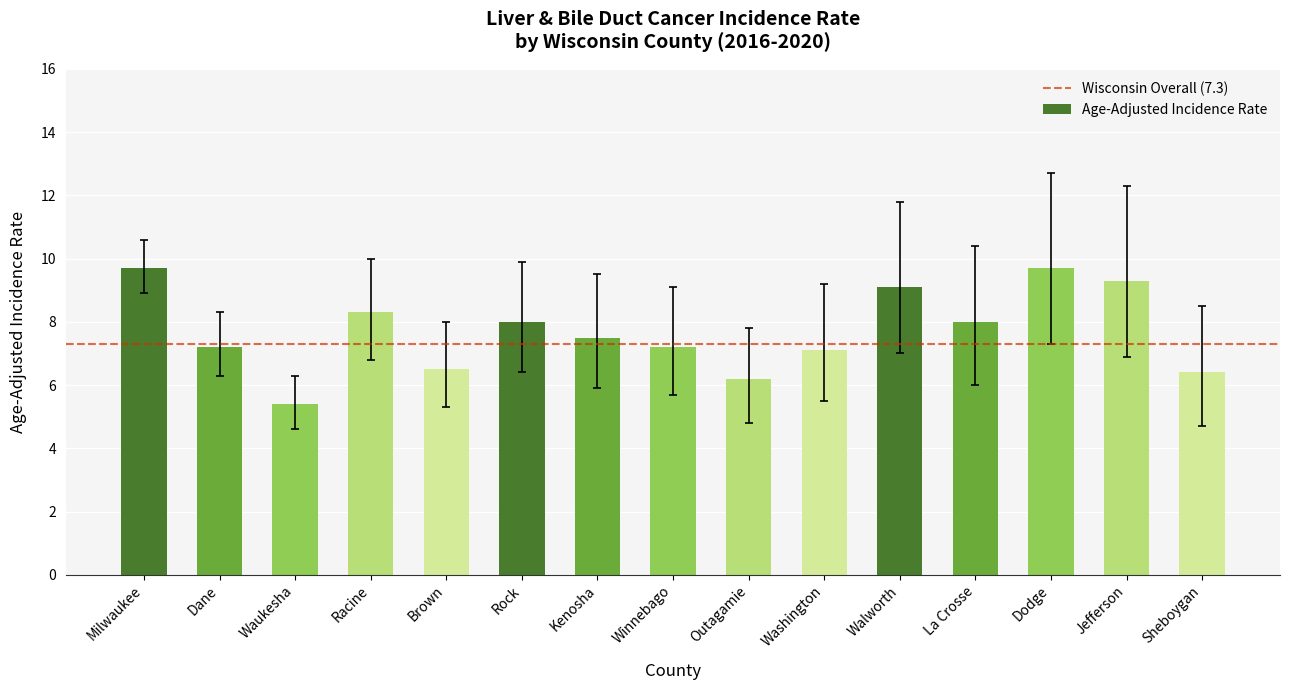

What is the minimum value shown in the chart?

5.4